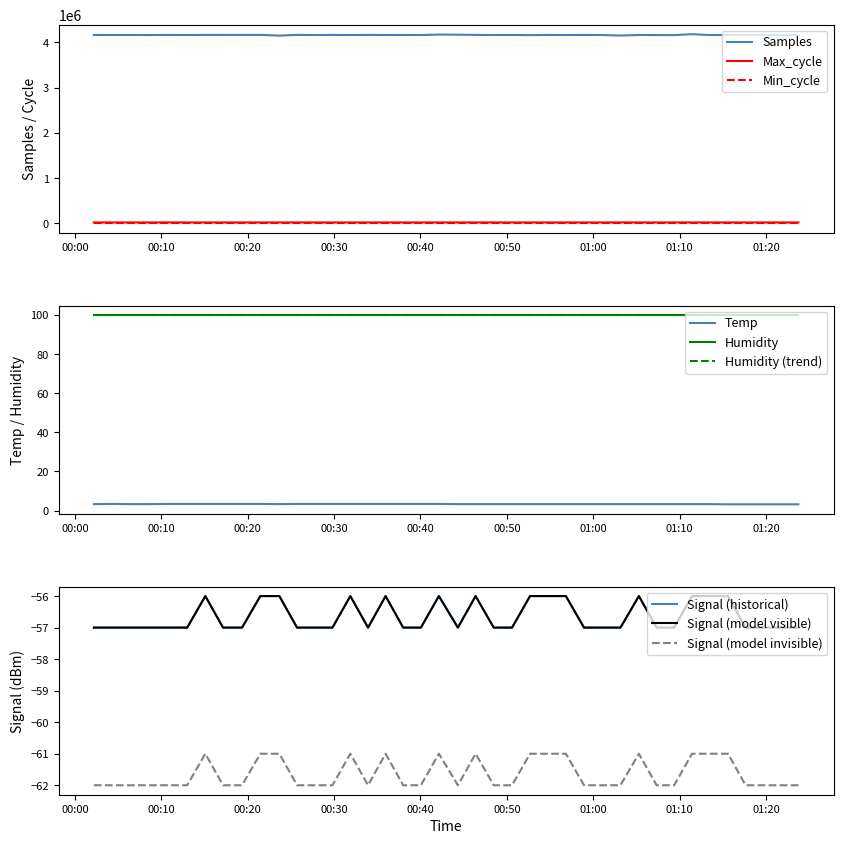

True or false: Max_cycle and Samples intersect in this chart.

False